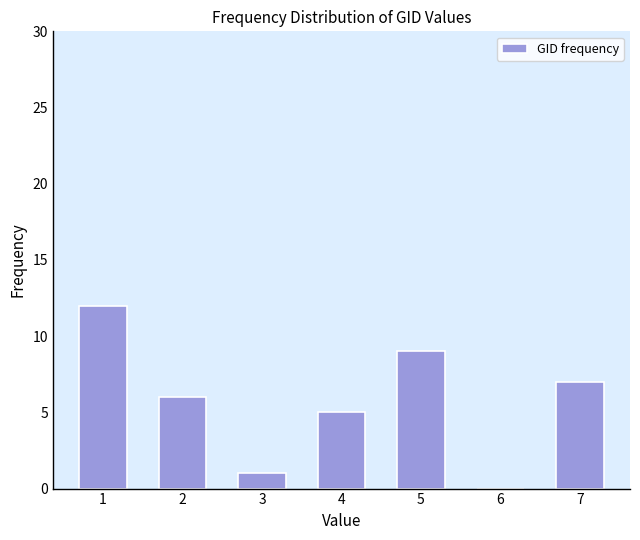

Reading right to left, extract all data points from this chart.

7=7	6=0	5=9	4=5	3=1	2=6	1=12